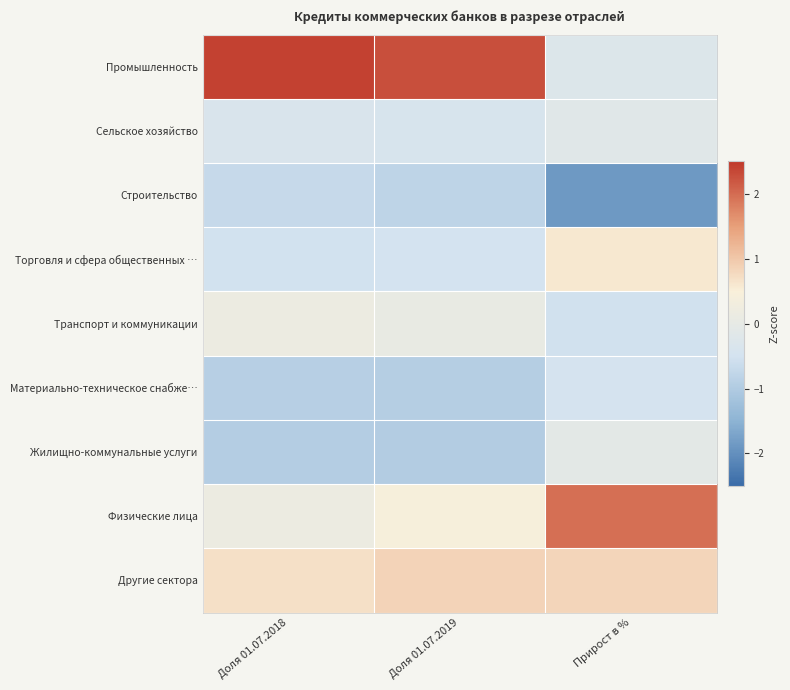

Reading right to left, transcribe all the data shown in this chart.

Промышленность: Прирост в %=-0.3	Доля 01.07.2019=2.3	Доля 01.07.2018=2.4
Сельское хозяйство: Прирост в %=-0.2	Доля 01.07.2019=-0.4	Доля 01.07.2018=-0.4
Строительство: Прирост в %=-1.9	Доля 01.07.2019=-0.8	Доля 01.07.2018=-0.7
Торговля и сфера общественных …: Прирост в %=0.6	Доля 01.07.2019=-0.5	Доля 01.07.2018=-0.5
Транспорт и коммуникации: Прирост в %=-0.5	Доля 01.07.2019=0.1	Доля 01.07.2018=0.2
Материально-техническое снабже…: Прирост в %=-0.5	Доля 01.07.2019=-0.9	Доля 01.07.2018=-0.9
Жилищно-коммунальные услуги: Прирост в %=-0.1	Доля 01.07.2019=-1.0	Доля 01.07.2018=-0.9
Физические лица: Прирост в %=2.0	Доля 01.07.2019=0.4	Доля 01.07.2018=0.2
Другие сектора: Прирост в %=0.8	Доля 01.07.2019=0.9	Доля 01.07.2018=0.7